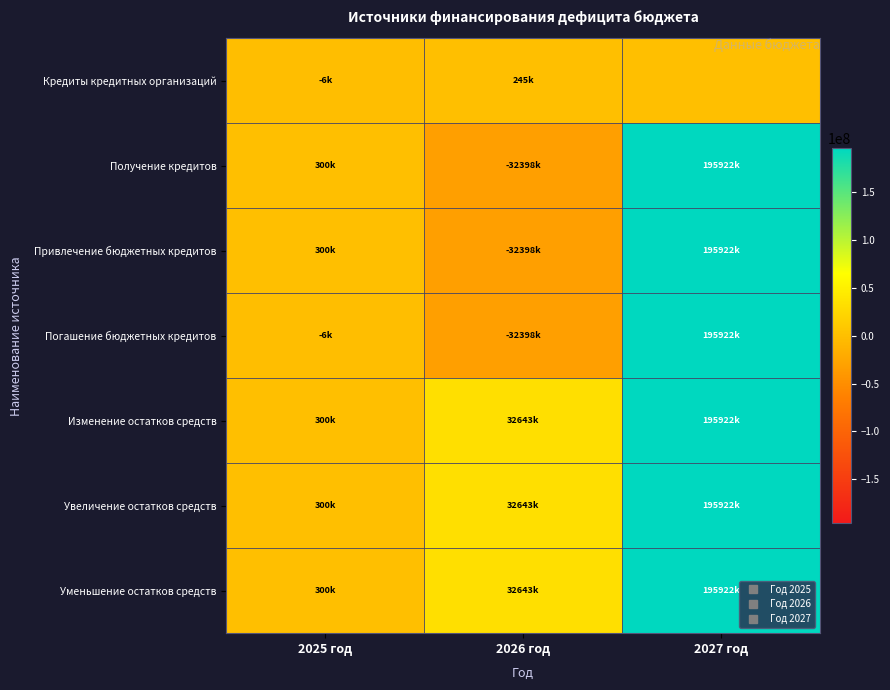

What is the difference between the highest and lowest values at 2025 год?

306226.1